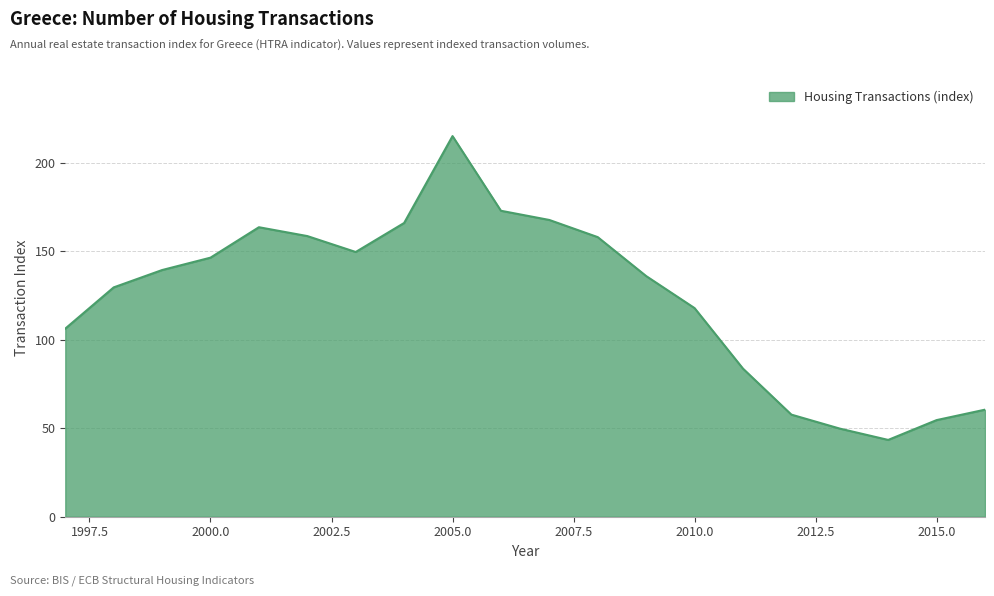

How many lines are shown in the chart?

1